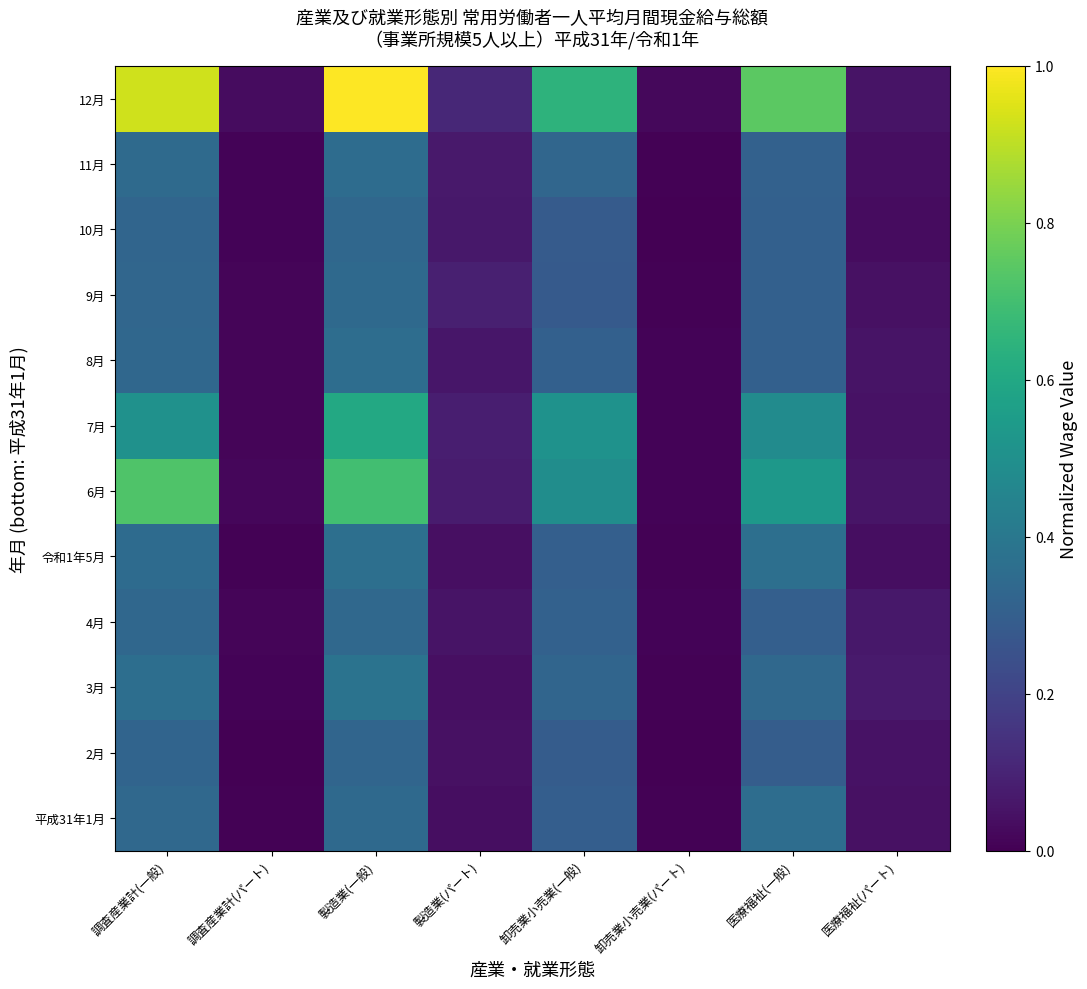

Rank the series at 製造業(パート) from highest to lowest value.

12月, 9月, 7月, 6月, 11月, 10月, 8月, 4月, 2月, 3月, 令和1年5月, 平成31年1月